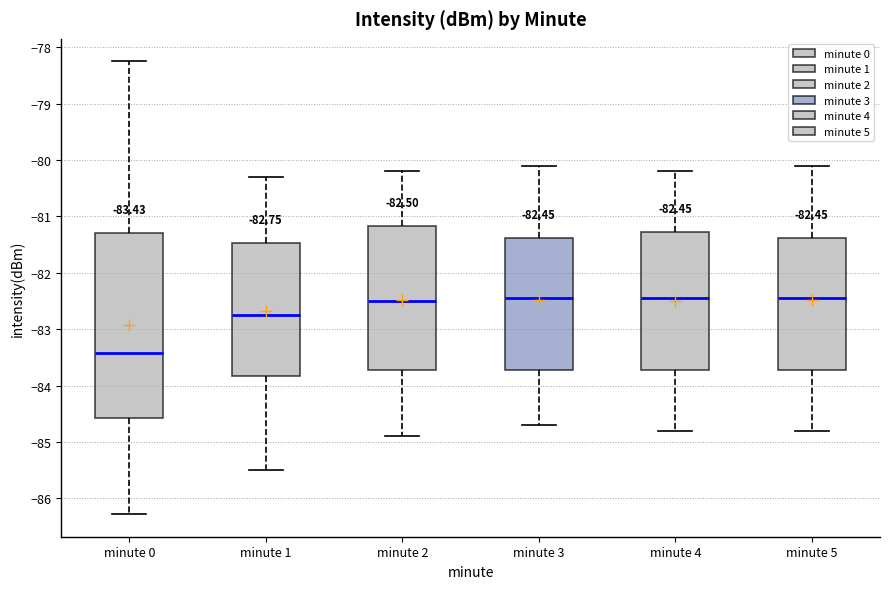

Which box is the tallest, from its lower edge to its upper edge?

minute 0